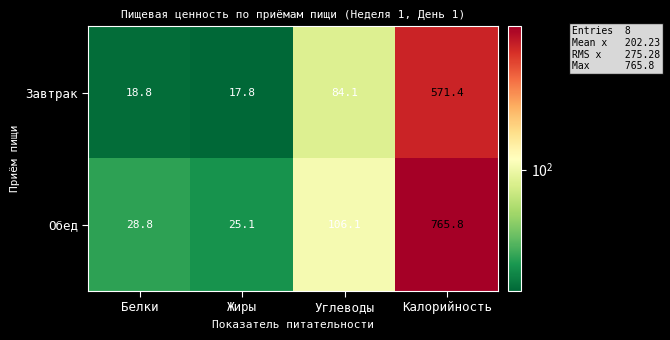

At Жиры, list the series in order from largest to smallest.

Обед, Завтрак